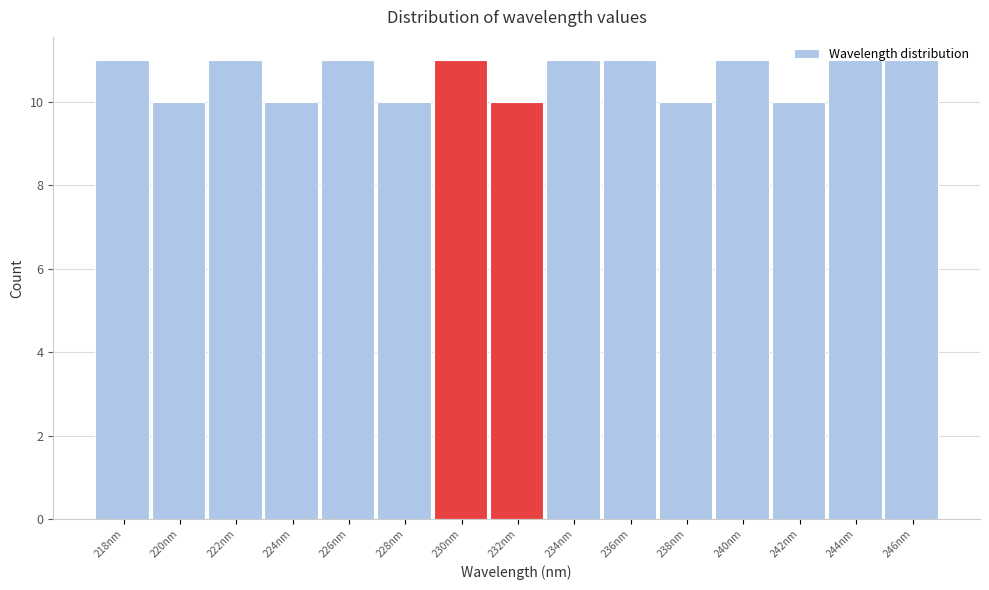

What is the change in value from 220nm to 236nm?

+1